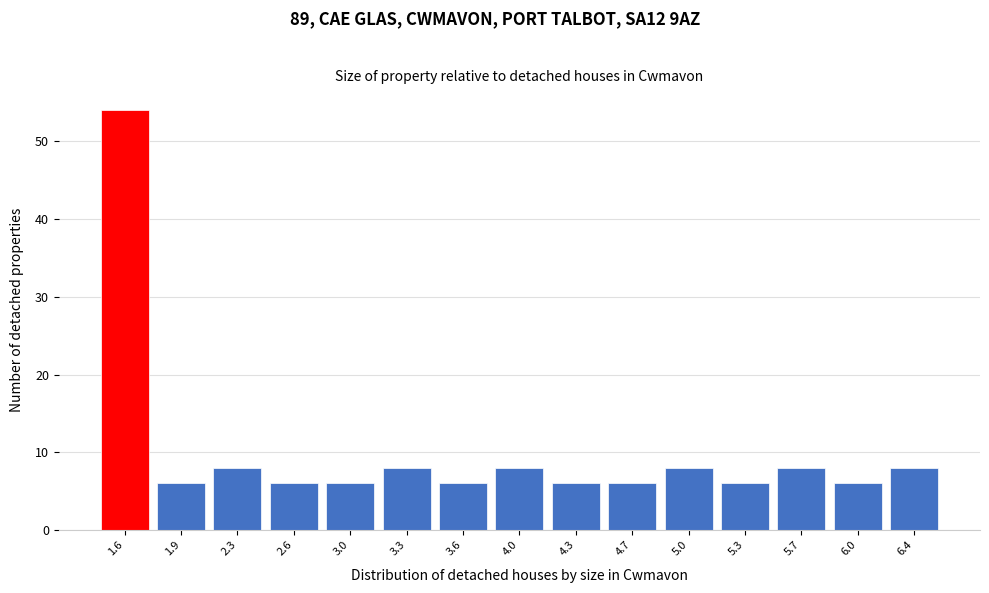

Reading left to right, what are all the values shown in this chart?

1.6=54	1.9=6	2.3=8	2.6=6	3.0=6	3.3=8	3.6=6	4.0=8	4.3=6	4.7=6	5.0=8	5.3=6	5.7=8	6.0=6	6.4=8